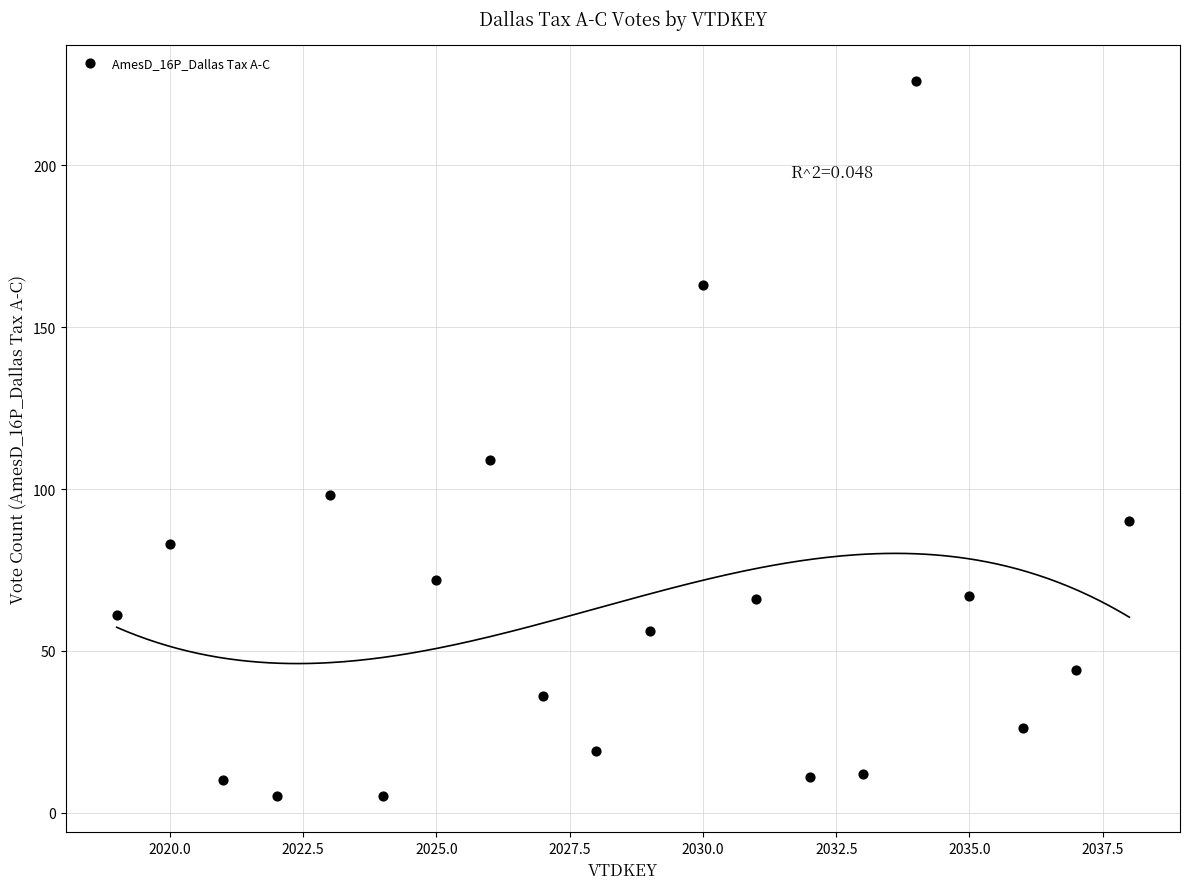

What is the range of X values (max minus min)?

19